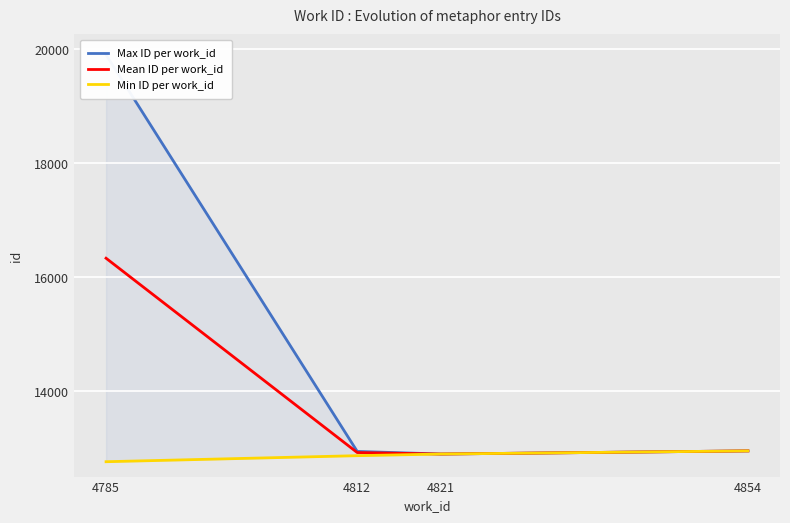

The value of Max ID per work_id at 4821 is 12896. True or false?

True